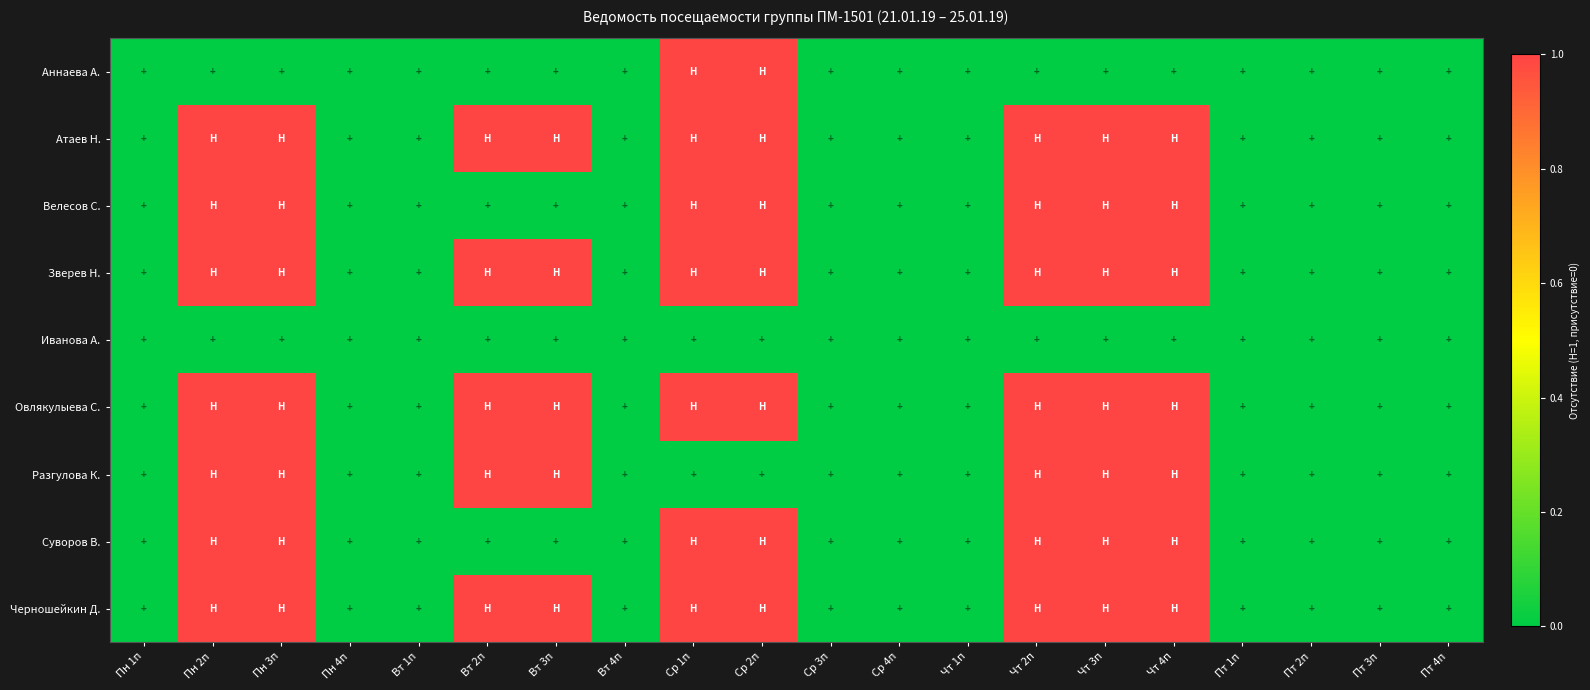

Reading left to right, list all the values displayed in this chart.

Аннаева А.: Пн 1п=0	Пн 2п=0	Пн 3п=0	Пн 4п=0	Вт 1п=0	Вт 2п=0	Вт 3п=0	Вт 4п=0	Ср 1п=1	Ср 2п=1	Ср 3п=0	Ср 4п=0	Чт 1п=0	Чт 2п=0	Чт 3п=0	Чт 4п=0	Пт 1п=0	Пт 2п=0	Пт 3п=0	Пт 4п=0
Атаев Н.: Пн 1п=0	Пн 2п=1	Пн 3п=1	Пн 4п=0	Вт 1п=0	Вт 2п=1	Вт 3п=1	Вт 4п=0	Ср 1п=1	Ср 2п=1	Ср 3п=0	Ср 4п=0	Чт 1п=0	Чт 2п=1	Чт 3п=1	Чт 4п=1	Пт 1п=0	Пт 2п=0	Пт 3п=0	Пт 4п=0
Велесов С.: Пн 1п=0	Пн 2п=1	Пн 3п=1	Пн 4п=0	Вт 1п=0	Вт 2п=0	Вт 3п=0	Вт 4п=0	Ср 1п=1	Ср 2п=1	Ср 3п=0	Ср 4п=0	Чт 1п=0	Чт 2п=1	Чт 3п=1	Чт 4п=1	Пт 1п=0	Пт 2п=0	Пт 3п=0	Пт 4п=0
Зверев Н.: Пн 1п=0	Пн 2п=1	Пн 3п=1	Пн 4п=0	Вт 1п=0	Вт 2п=1	Вт 3п=1	Вт 4п=0	Ср 1п=1	Ср 2п=1	Ср 3п=0	Ср 4п=0	Чт 1п=0	Чт 2п=1	Чт 3п=1	Чт 4п=1	Пт 1п=0	Пт 2п=0	Пт 3п=0	Пт 4п=0
Иванова А.: Пн 1п=0	Пн 2п=0	Пн 3п=0	Пн 4п=0	Вт 1п=0	Вт 2п=0	Вт 3п=0	Вт 4п=0	Ср 1п=0	Ср 2п=0	Ср 3п=0	Ср 4п=0	Чт 1п=0	Чт 2п=0	Чт 3п=0	Чт 4п=0	Пт 1п=0	Пт 2п=0	Пт 3п=0	Пт 4п=0
Овлякулыева С.: Пн 1п=0	Пн 2п=1	Пн 3п=1	Пн 4п=0	Вт 1п=0	Вт 2п=1	Вт 3п=1	Вт 4п=0	Ср 1п=1	Ср 2п=1	Ср 3п=0	Ср 4п=0	Чт 1п=0	Чт 2п=1	Чт 3п=1	Чт 4п=1	Пт 1п=0	Пт 2п=0	Пт 3п=0	Пт 4п=0
Разгулова К.: Пн 1п=0	Пн 2п=1	Пн 3п=1	Пн 4п=0	Вт 1п=0	Вт 2п=1	Вт 3п=1	Вт 4п=0	Ср 1п=0	Ср 2п=0	Ср 3п=0	Ср 4п=0	Чт 1п=0	Чт 2п=1	Чт 3п=1	Чт 4п=1	Пт 1п=0	Пт 2п=0	Пт 3п=0	Пт 4п=0
Суворов В.: Пн 1п=0	Пн 2п=1	Пн 3п=1	Пн 4п=0	Вт 1п=0	Вт 2п=0	Вт 3п=0	Вт 4п=0	Ср 1п=1	Ср 2п=1	Ср 3п=0	Ср 4п=0	Чт 1п=0	Чт 2п=1	Чт 3п=1	Чт 4п=1	Пт 1п=0	Пт 2п=0	Пт 3п=0	Пт 4п=0
Черношейкин Д.: Пн 1п=0	Пн 2п=1	Пн 3п=1	Пн 4п=0	Вт 1п=0	Вт 2п=1	Вт 3п=1	Вт 4п=0	Ср 1п=1	Ср 2п=1	Ср 3п=0	Ср 4п=0	Чт 1п=0	Чт 2п=1	Чт 3п=1	Чт 4п=1	Пт 1п=0	Пт 2п=0	Пт 3п=0	Пт 4п=0